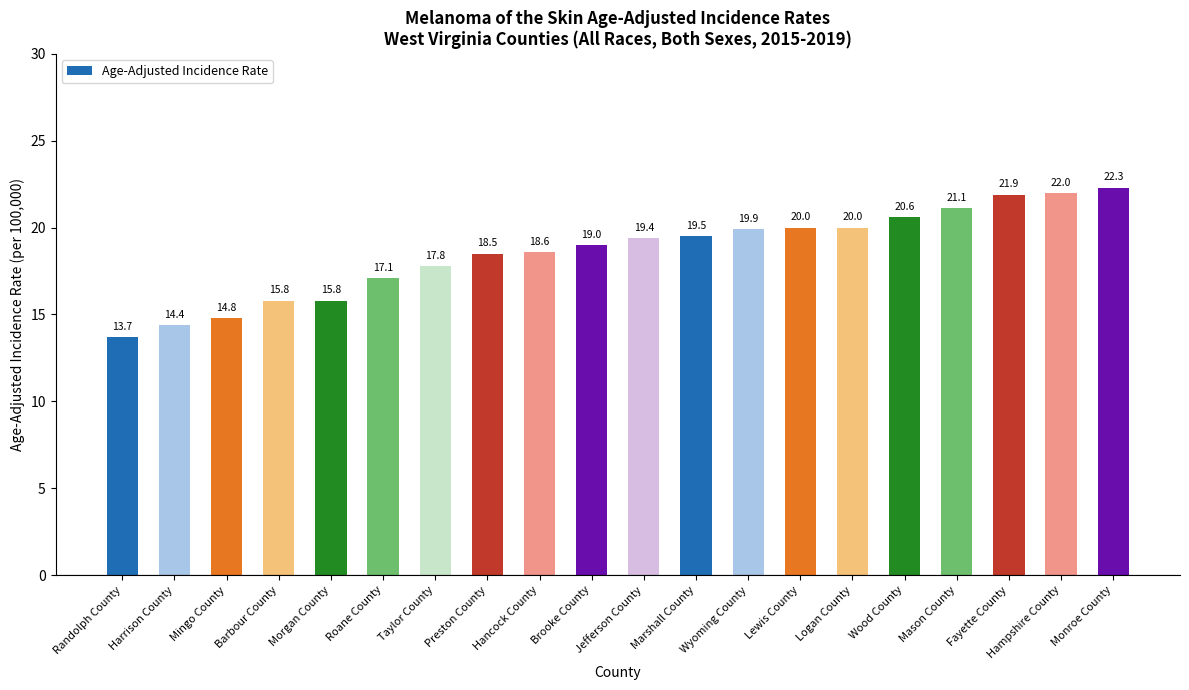

How many values are below 19?

9